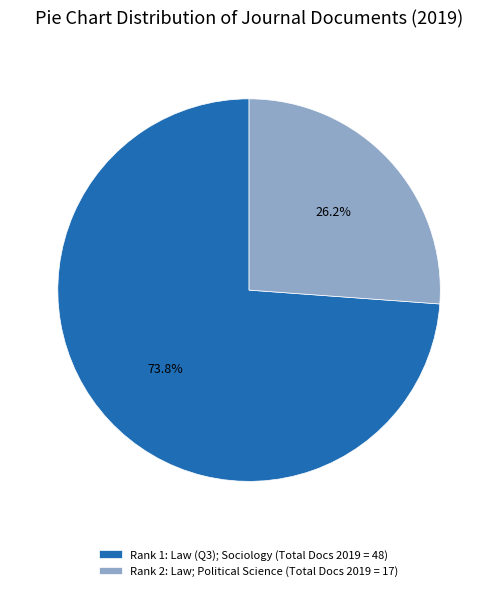

What is the total percentage of Rank 2: Law; Political Science (Total Docs 2019 = 17) and Rank 1: Law (Q3); Sociology (Total Docs 2019 = 48)?

100.0%